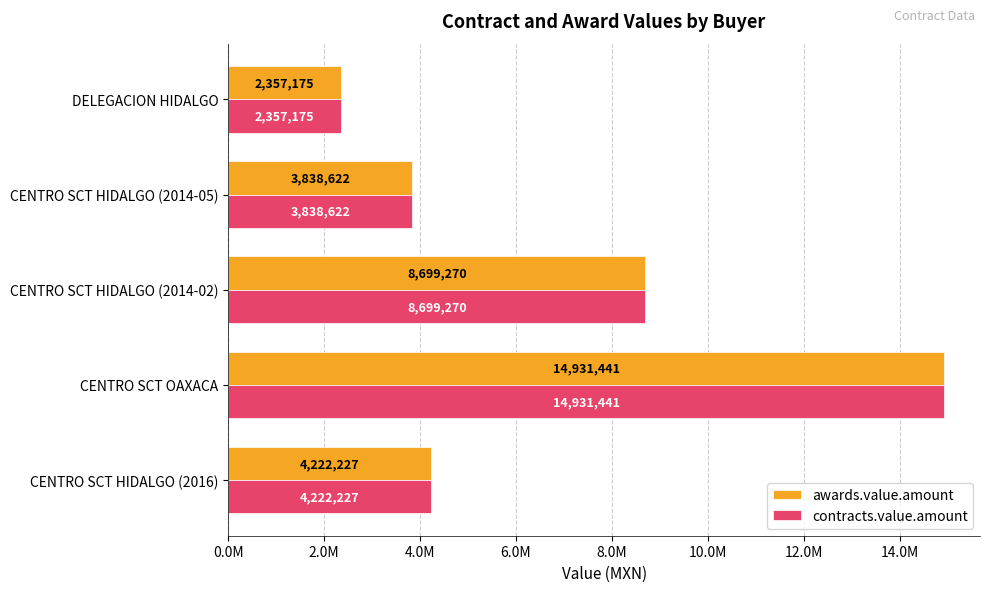

How many groups of bars are there?

5